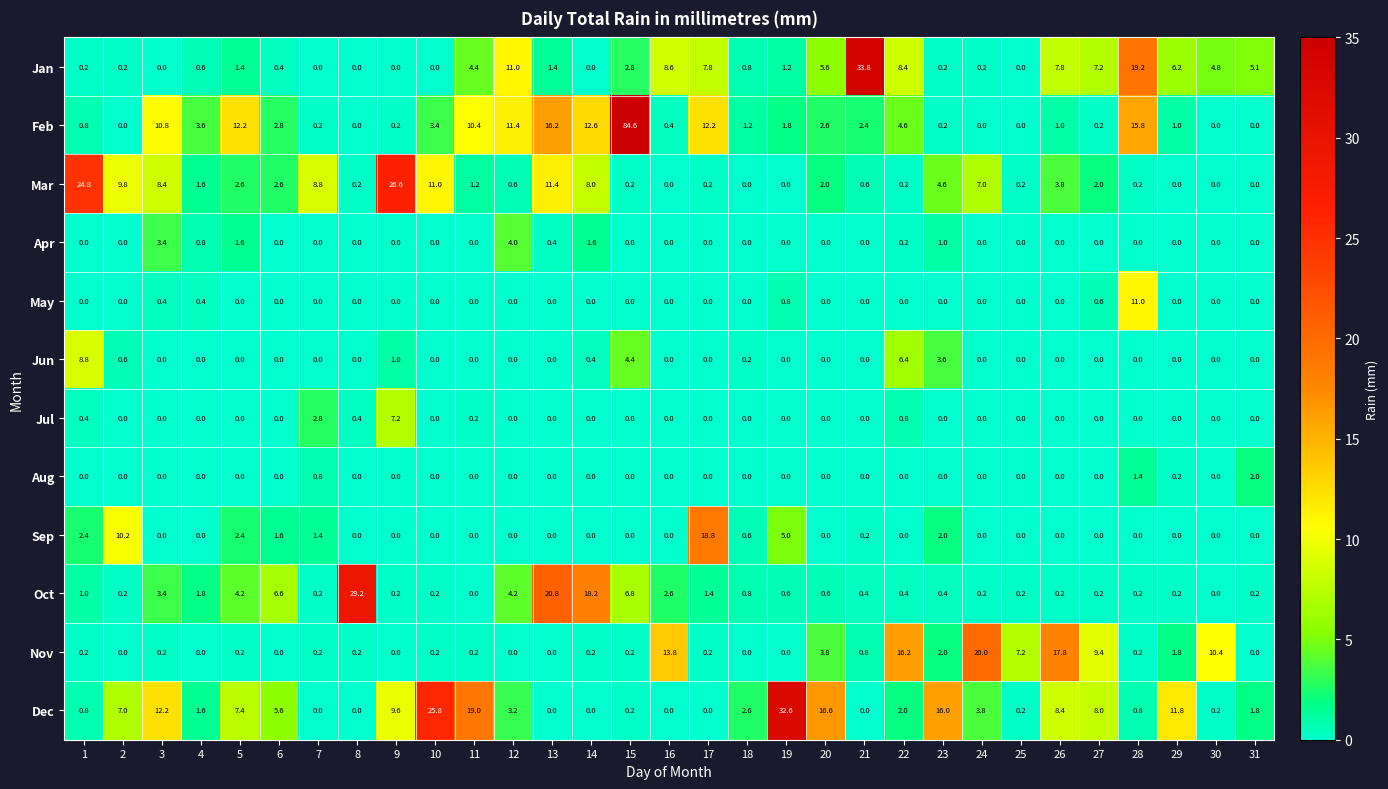

What is the difference between the highest and lowest values at 13?

20.8